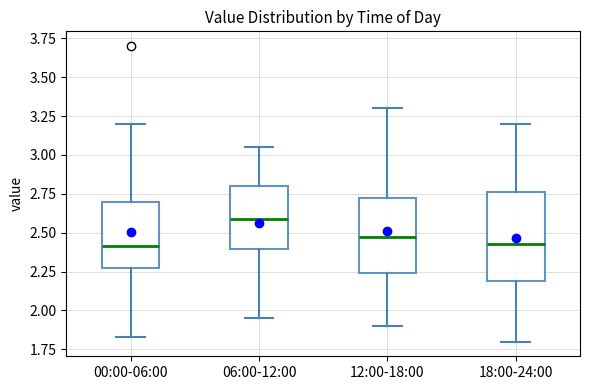

Where does the lower whisker of the box for 12:00-18:00 end on the y-axis? The values are not printed on the chart, so give them approximately, as read against the axis.

1.90